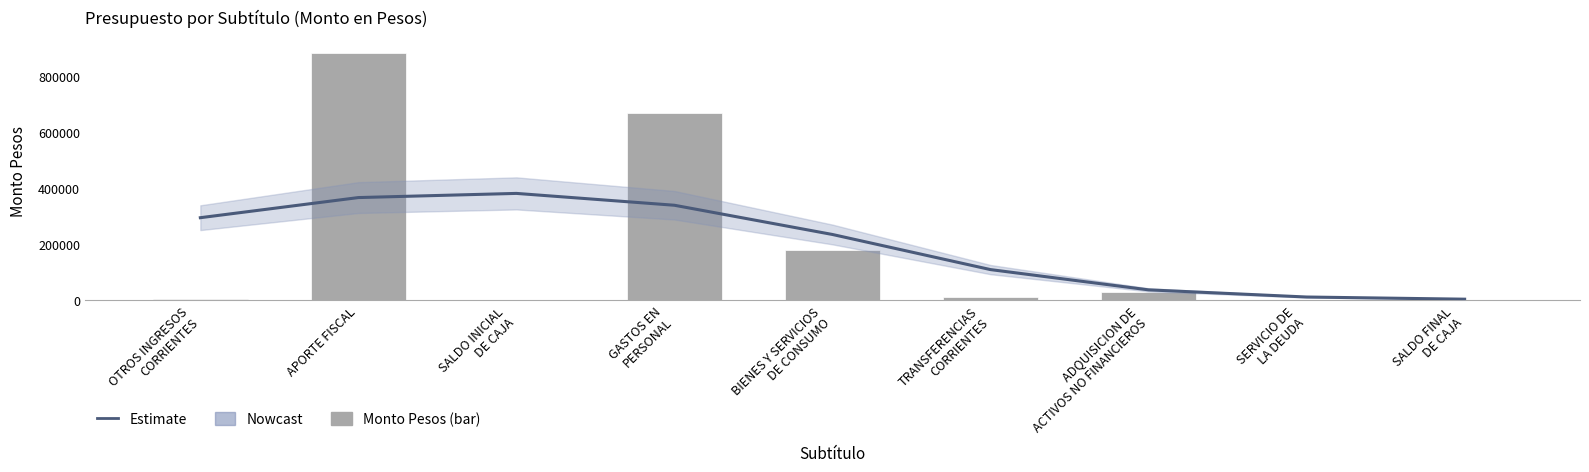

How many data points in Estimate are above 235444?

5